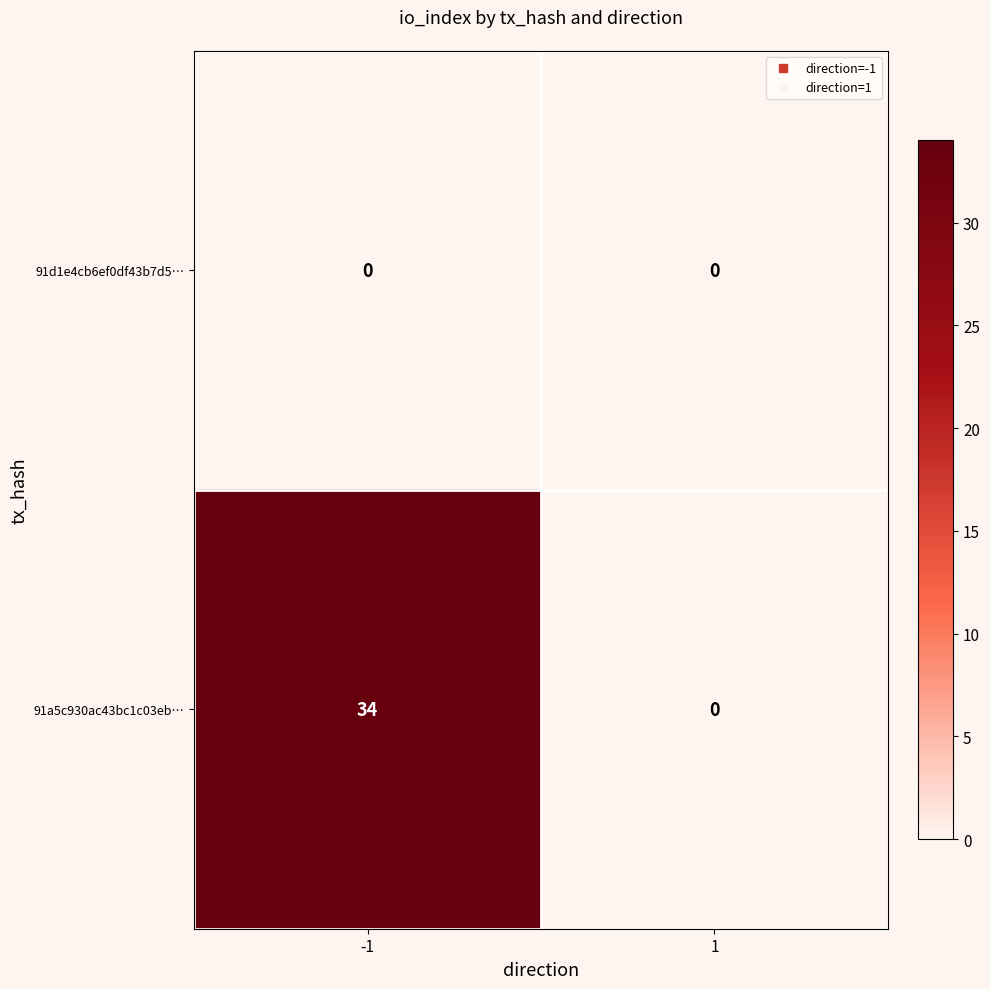

What is the difference between the highest and lowest values at -1?

34